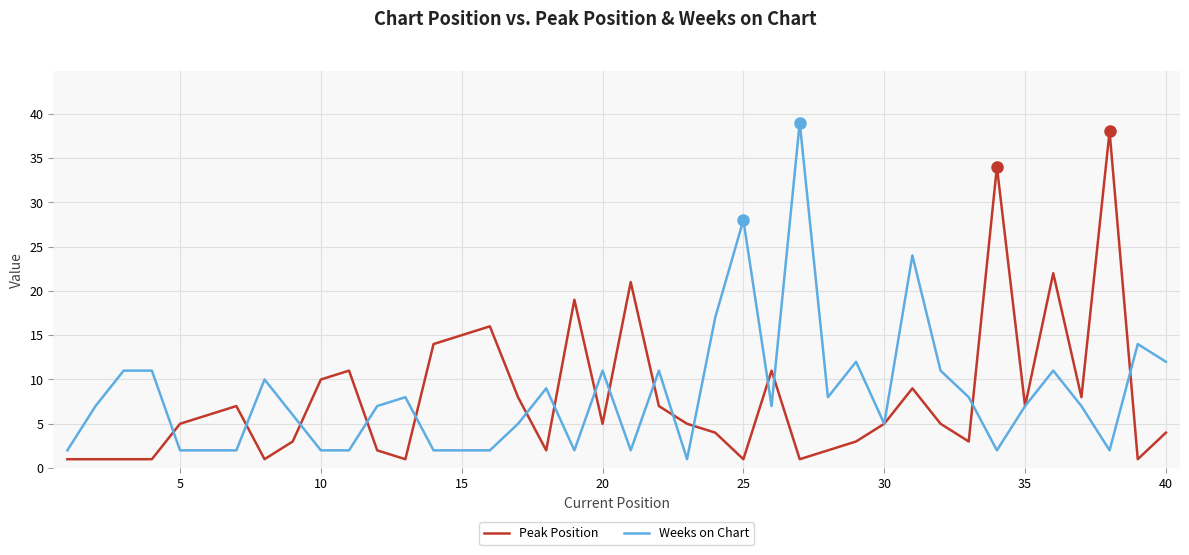

Which series ends up on top after the final intersection of Peak Position and Weeks on Chart?

Weeks on Chart